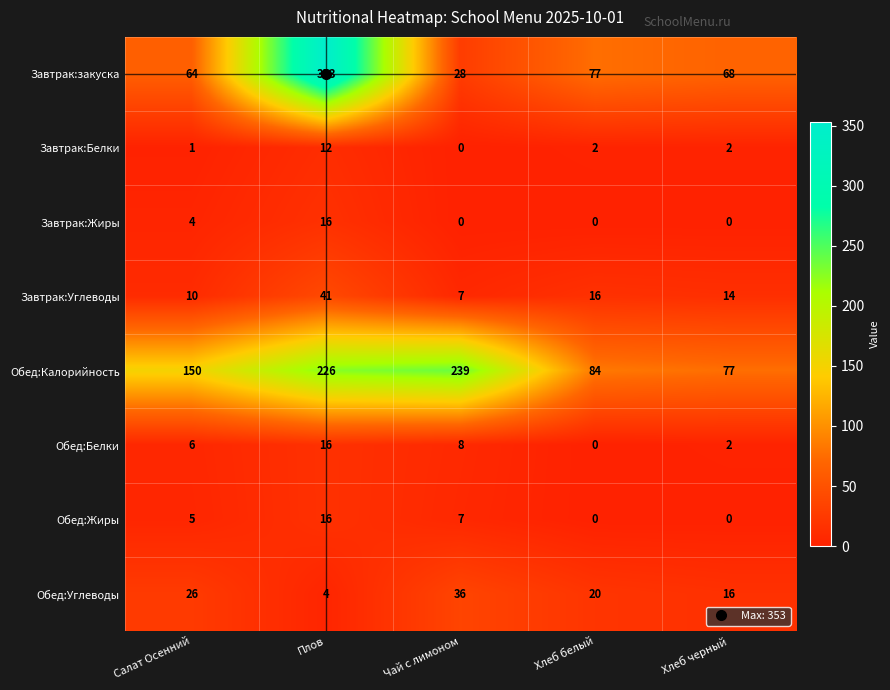

How many series are shown in this chart?

8